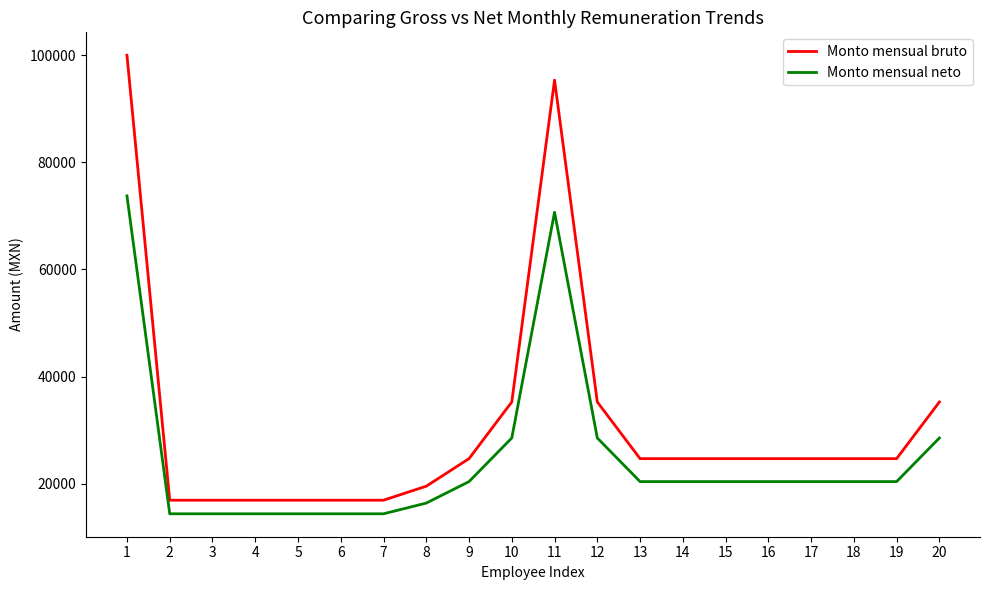

True or false: Monto mensual neto and Monto mensual bruto cross at least once.

False